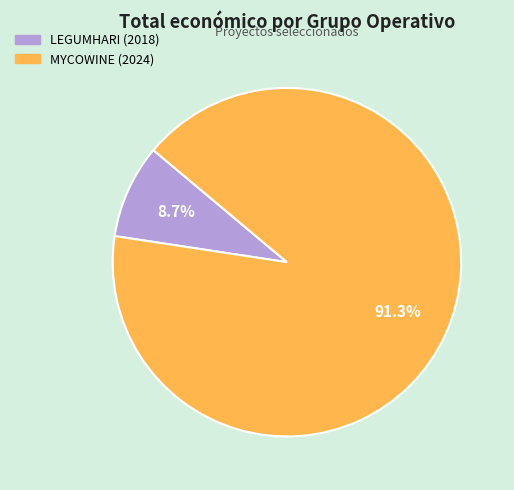

Rank the categories by value from lowest to highest.

LEGUMHARI (2018), MYCOWINE (2024)